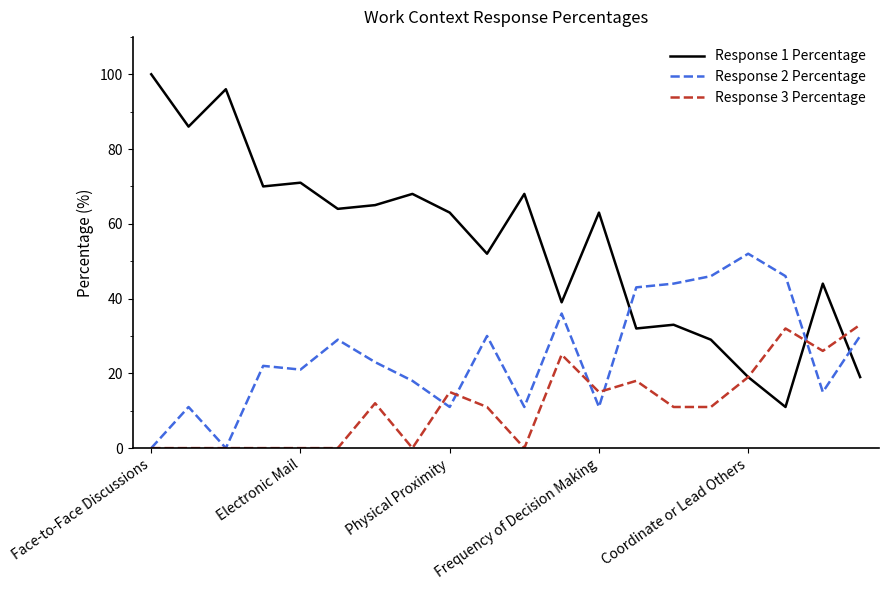

What is the difference between the maximum and minimum values in the Response 1 Percentage series?

89